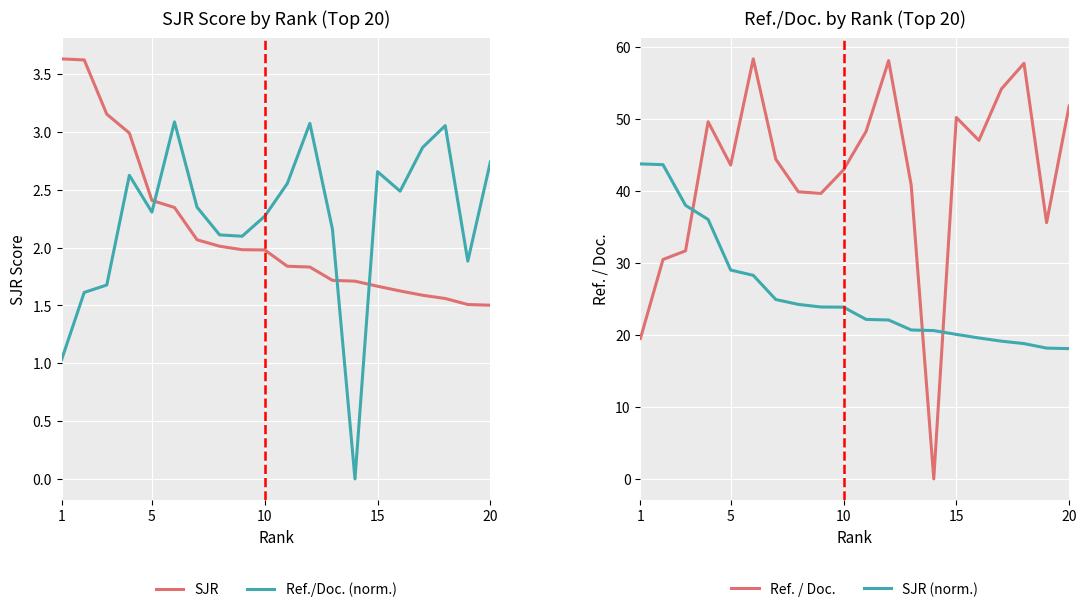

True or false: Ref. / Doc. and SJR (norm.) cross at least once.

True